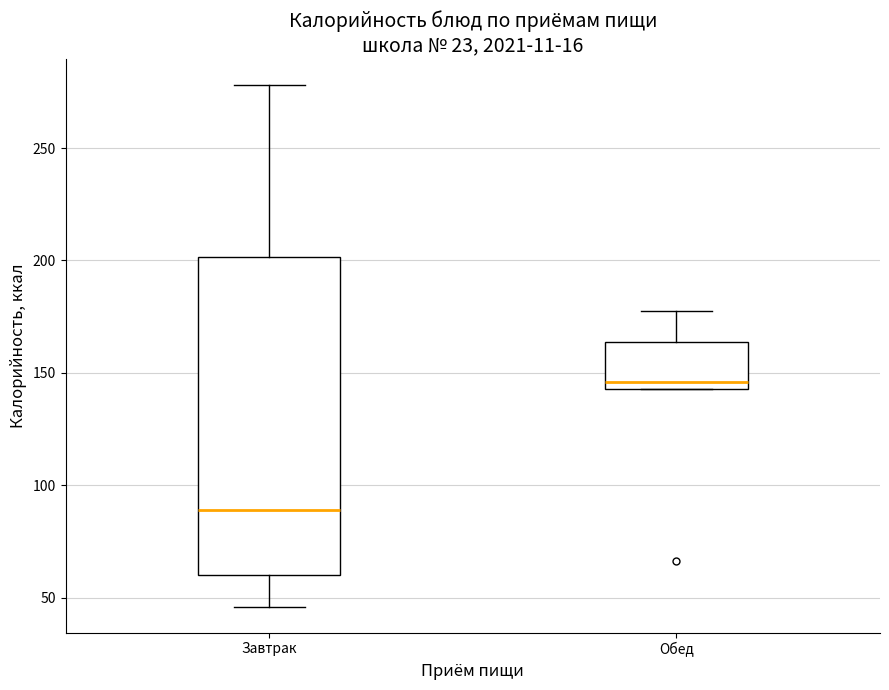

Which box's median line is the highest?

Обед